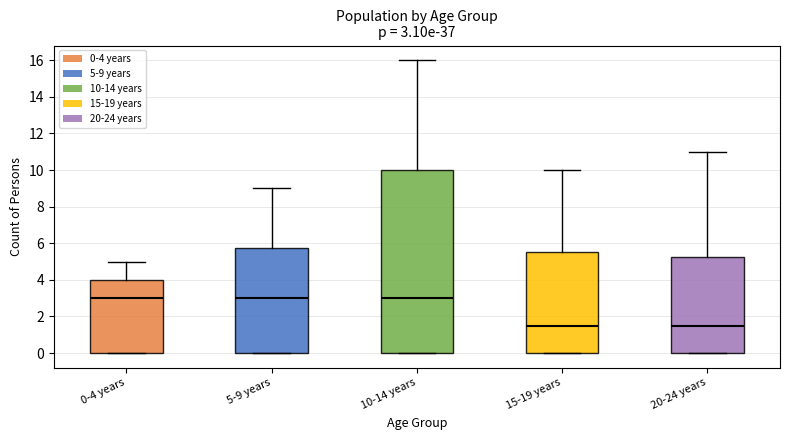

Which box is the tallest, from its lower edge to its upper edge?

10-14 years